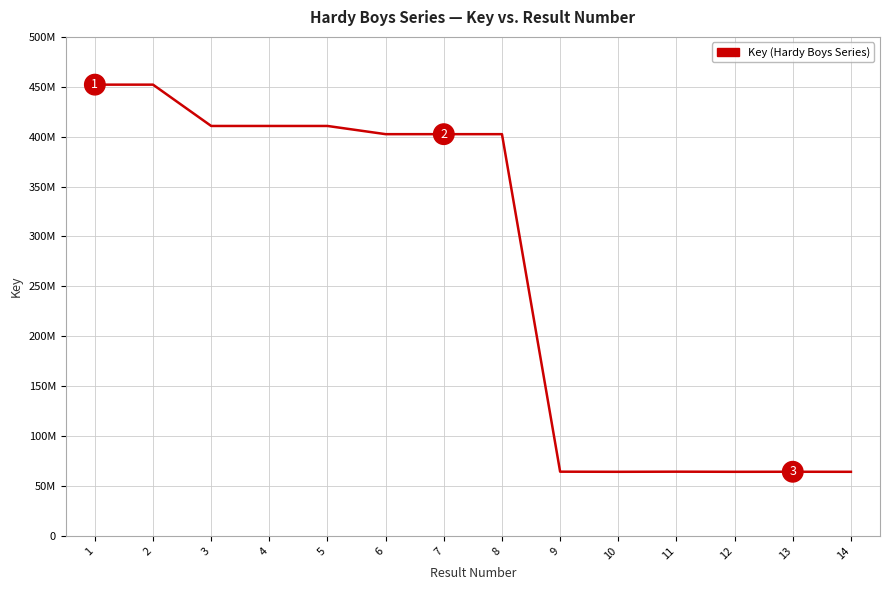

Is it true that the value at 5 is 560023265?

False